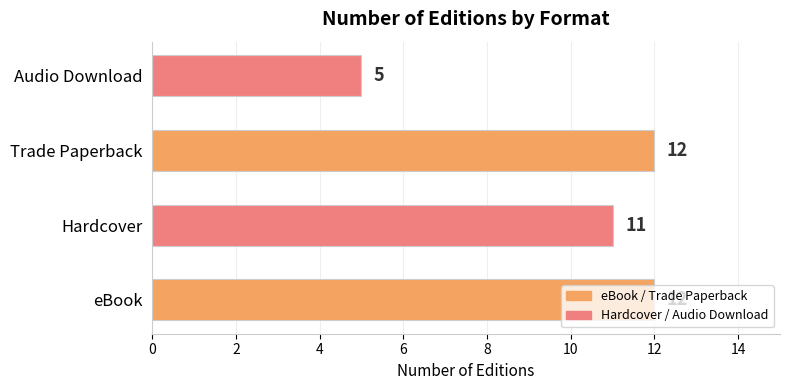

Read the value at Trade Paperback.

12